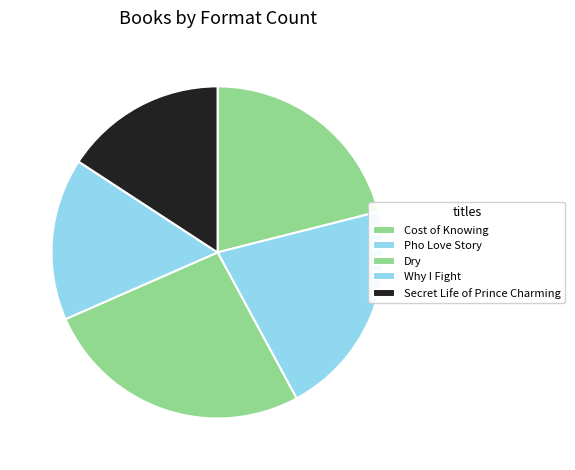

Count the number of slices in the pie.

5